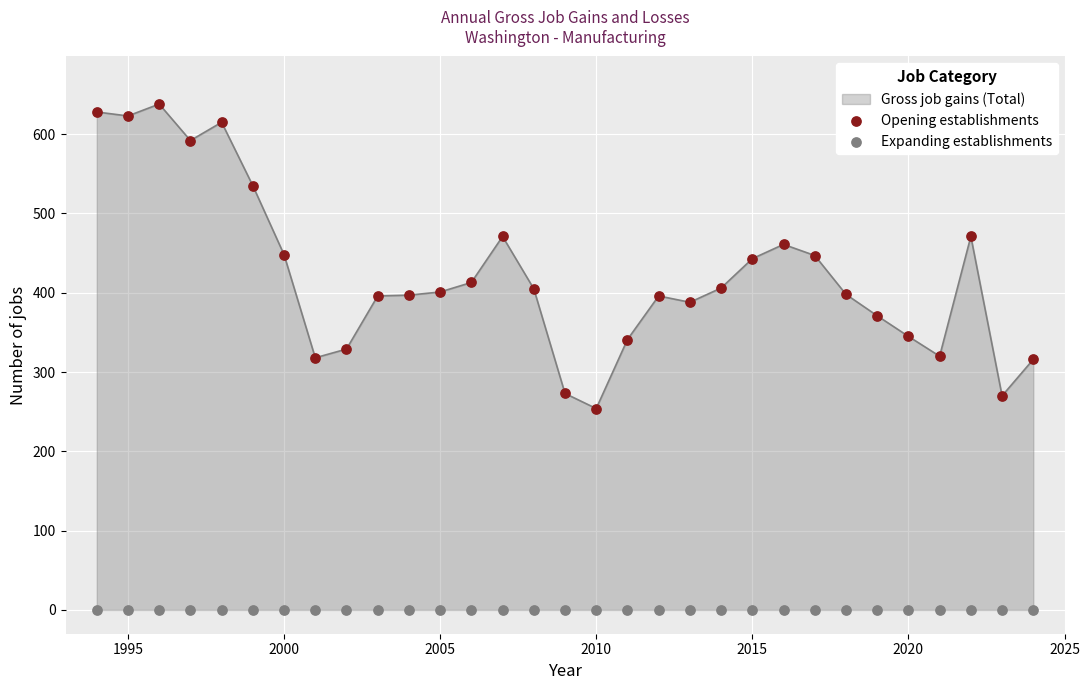

Is it true that Gross job gains (Total) equals 254 at 2010?

True